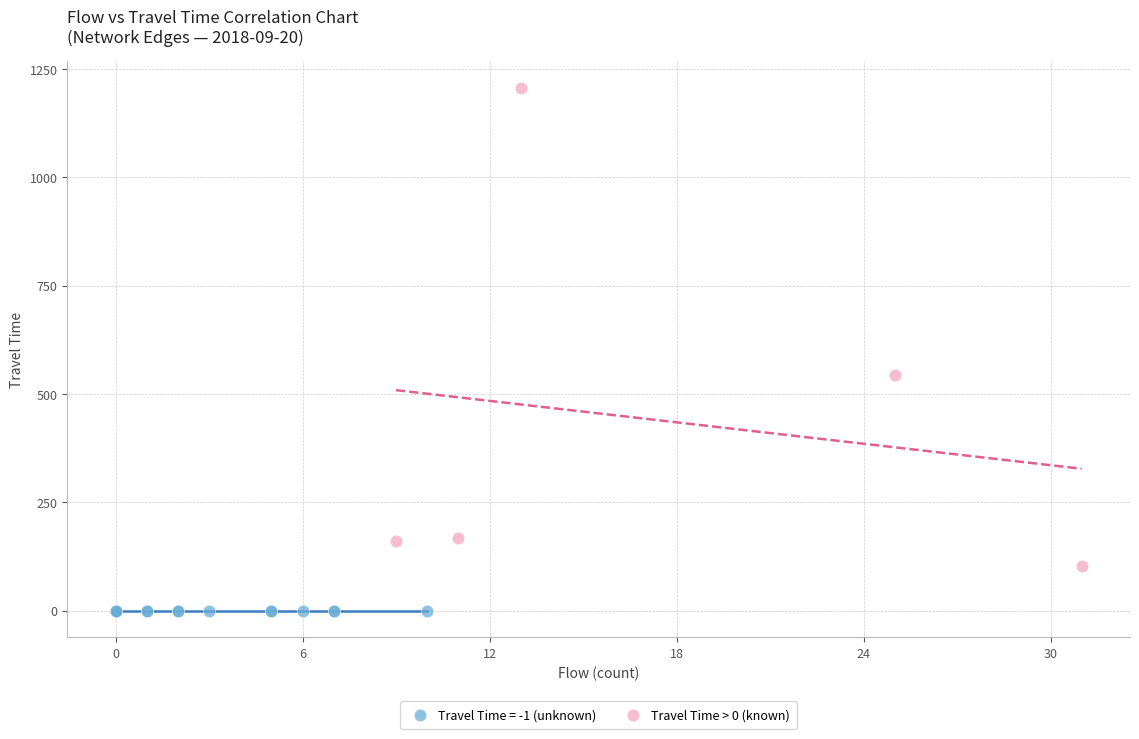

Which series contains the highest Y value?

Travel Time > 0 (known)